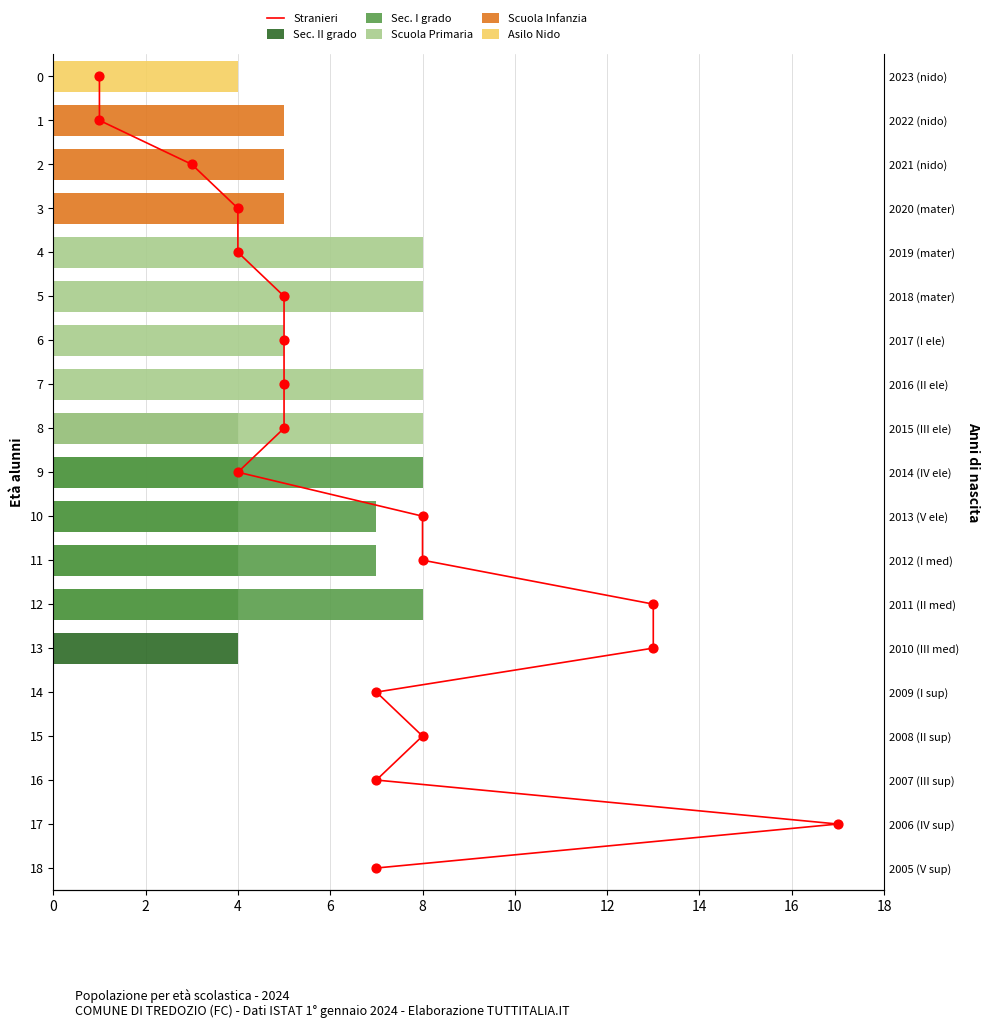

What are all the series names shown in the legend?

Stranieri, Sec. II grado, Sec. I grado, Scuola Primaria, Scuola Infanzia, Asilo Nido